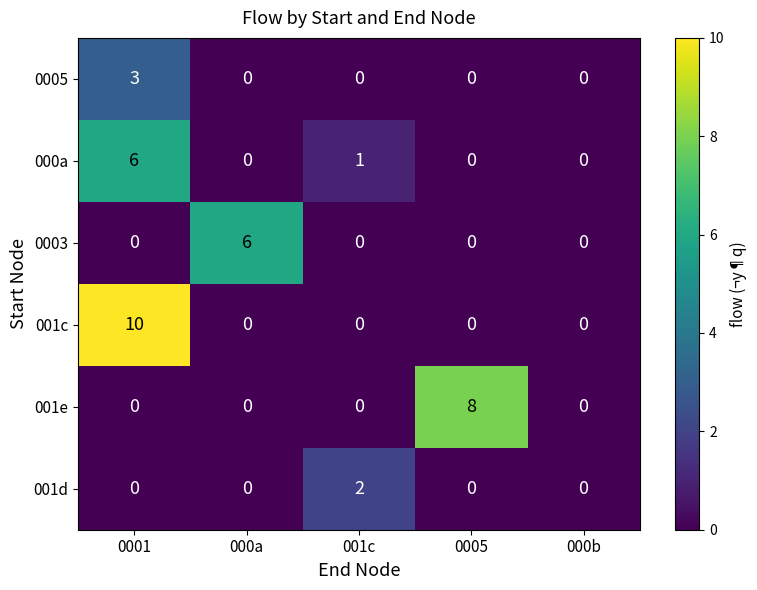

At which label does 001e reach its peak?

0005